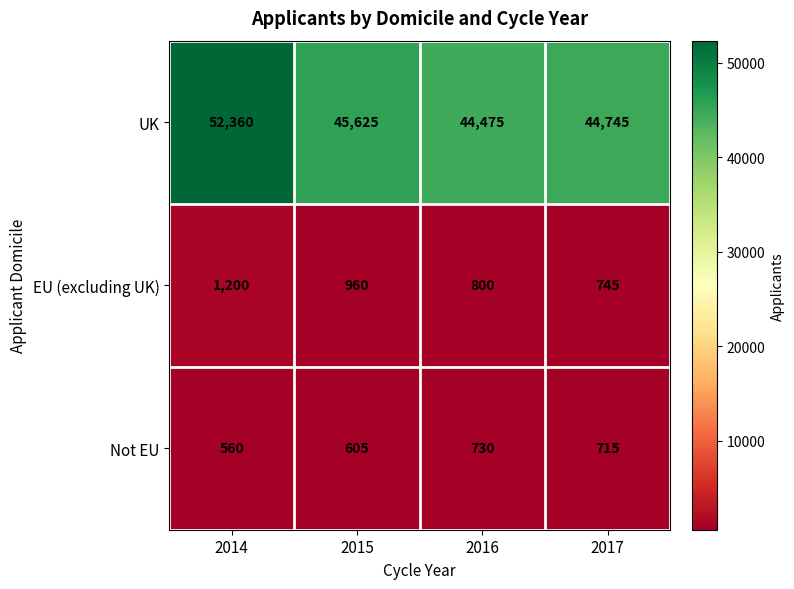

The value of UK at 2014 is 72573. True or false?

False